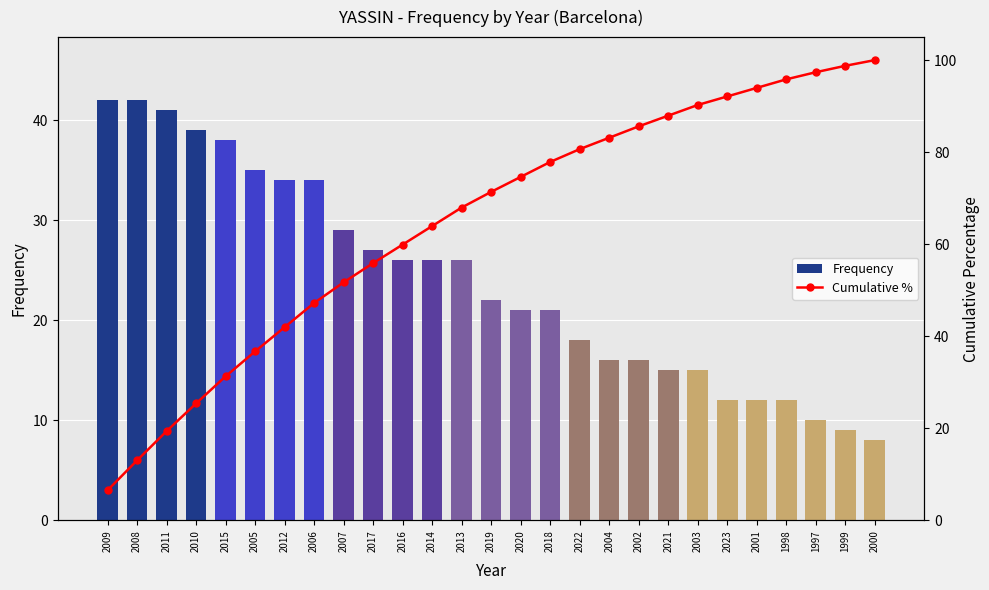

What is the lowest value of the Frequency series?

8